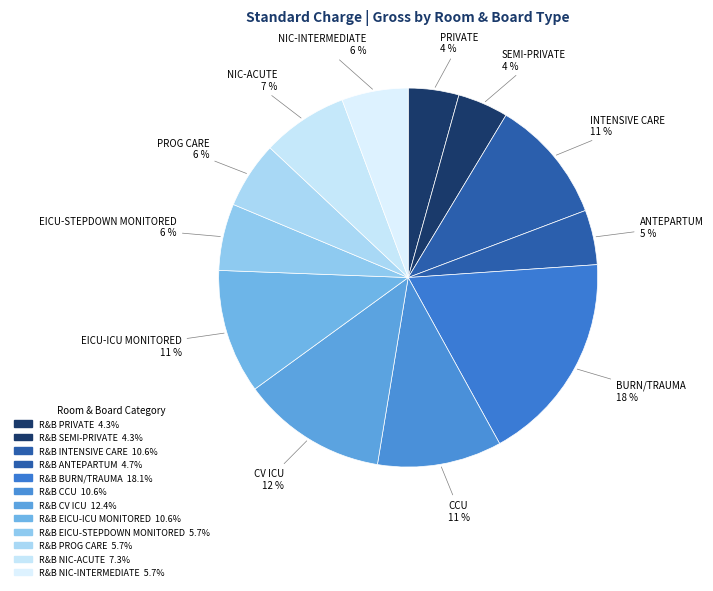

To the nearest percent, what portion does R&B INTENSIVE CARE represent?

11%